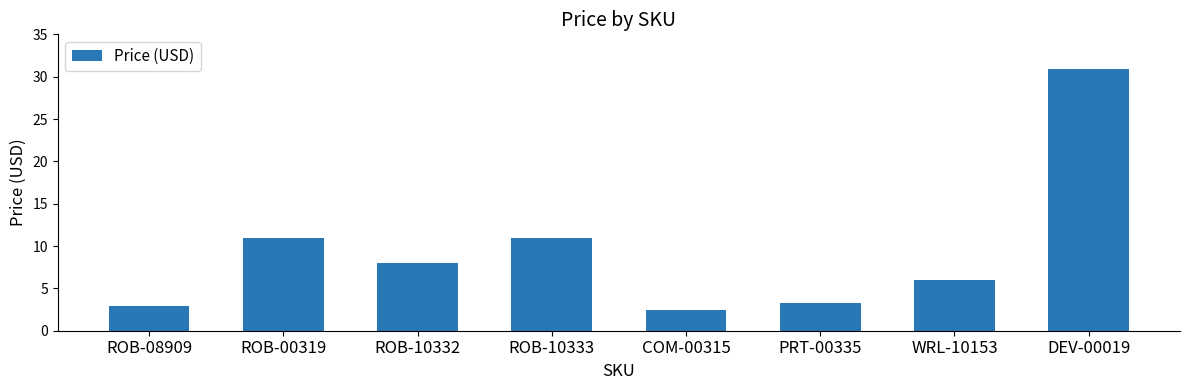

How many values exceed 7?

4